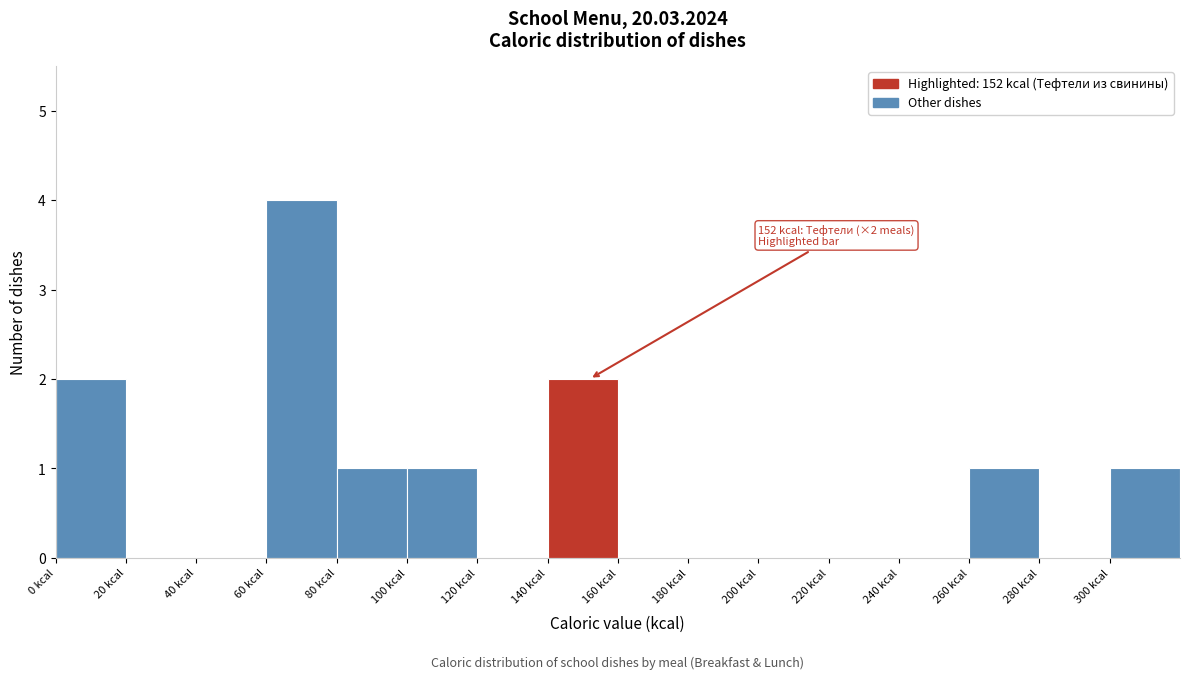

Which range on the x-axis has the tallest bar?

60 to 80